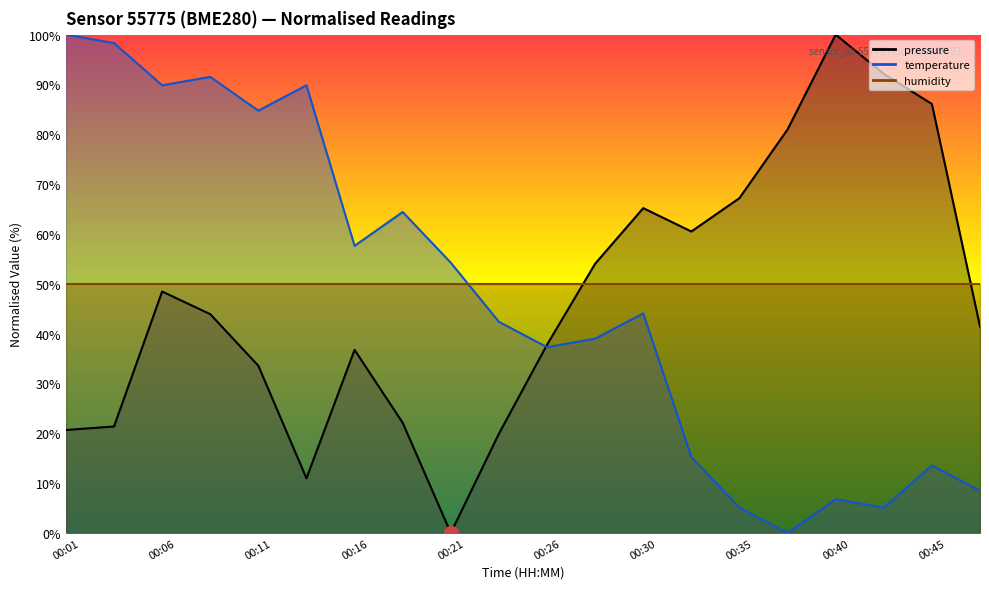

How many intersections are there between pressure and temperature?

1